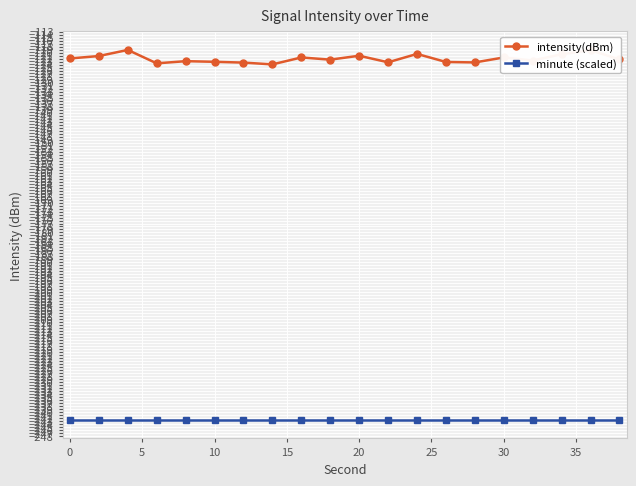

Rank the series by their maximum value, from highest to lowest.

intensity(dBm), minute (scaled)